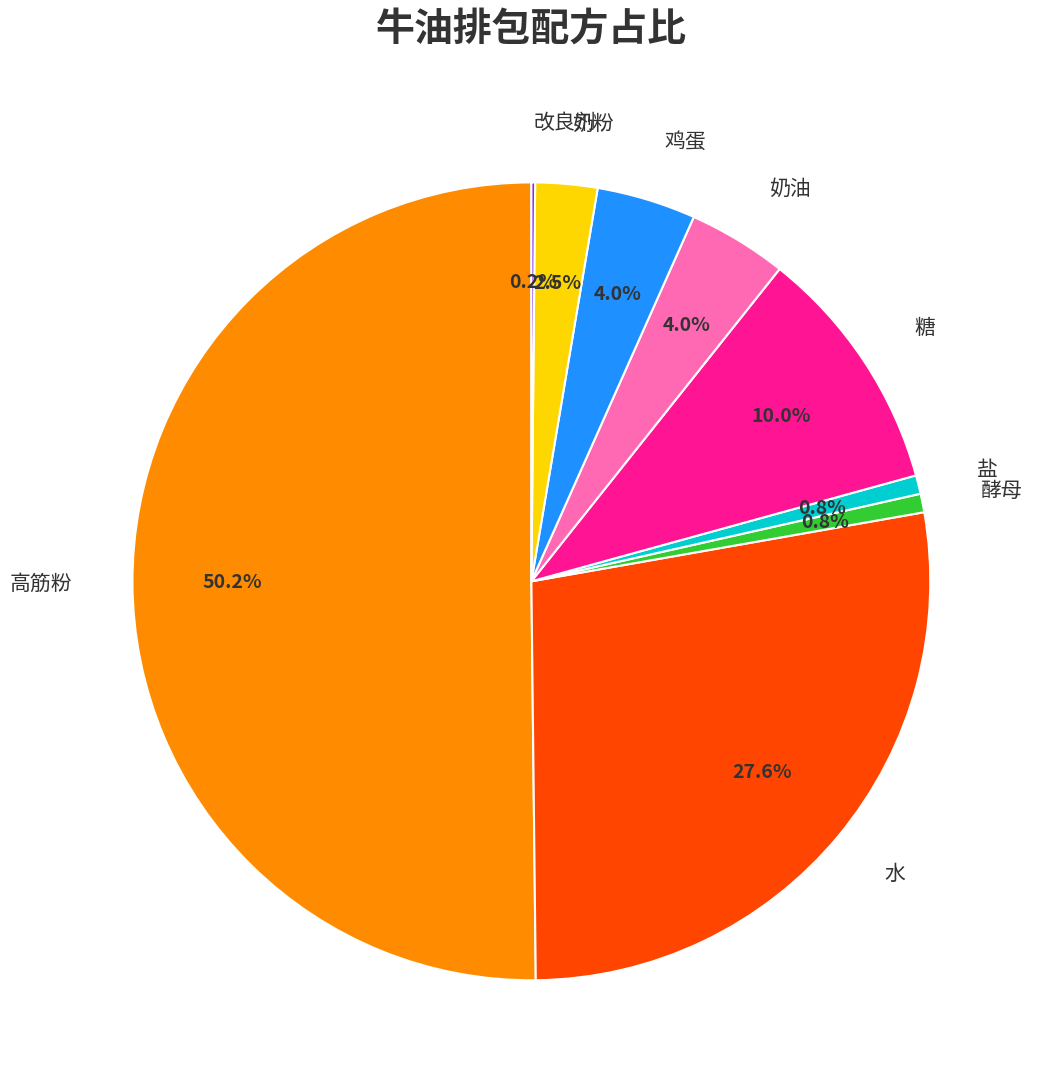

Does 水 represent more than half of the total?

No